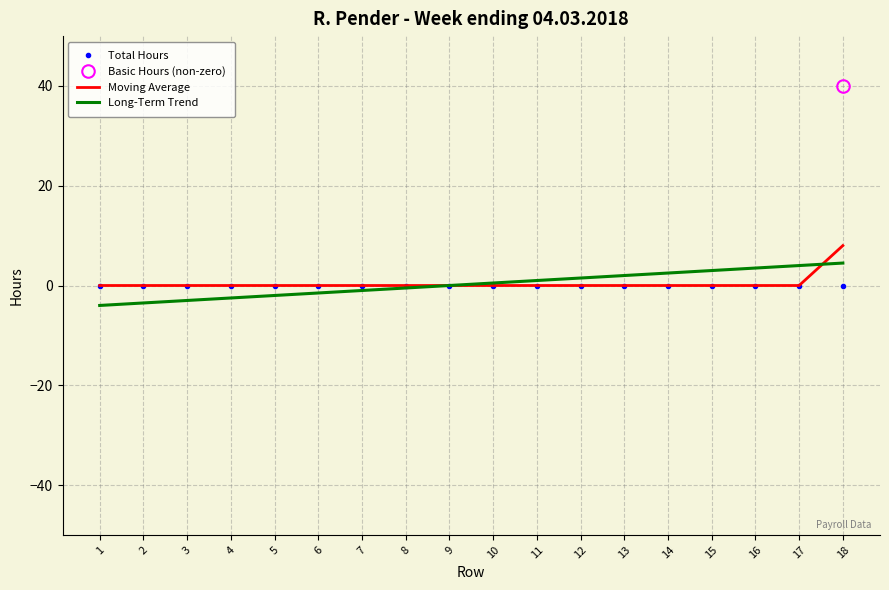

True or false: Long-Term Trend has a value of -0.5 at 8.

True